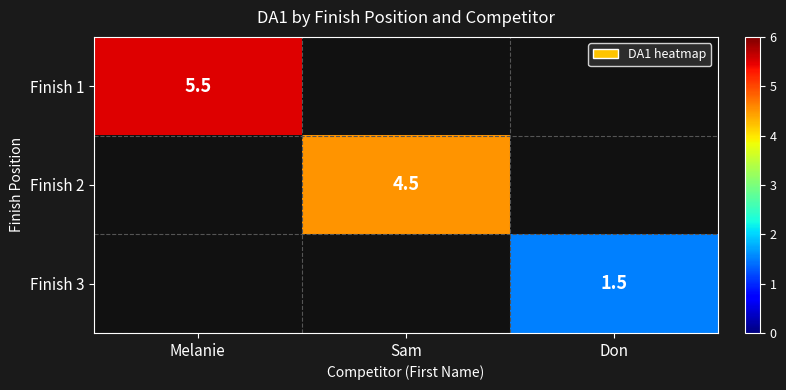

Between Don and Melanie, which is larger?

Melanie